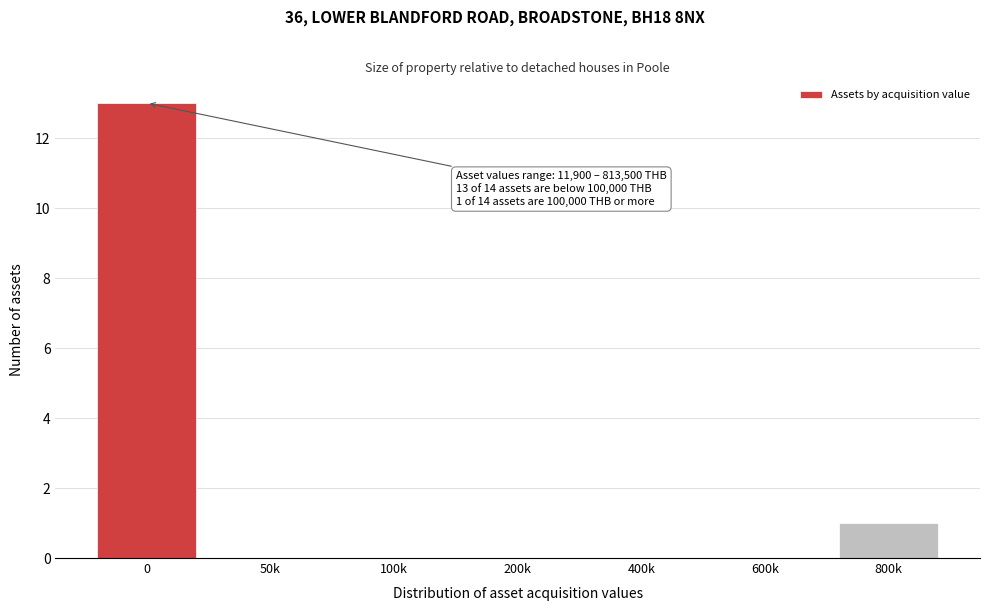

Reading left to right, list all the values displayed in this chart.

0=13	50k=0	100k=0	200k=0	400k=0	600k=0	800k=1